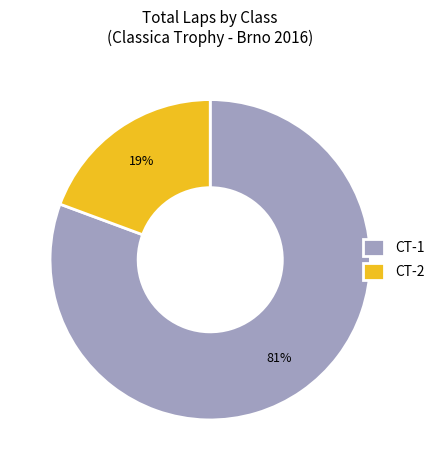

Between CT-2 and CT-1, which is larger?

CT-1